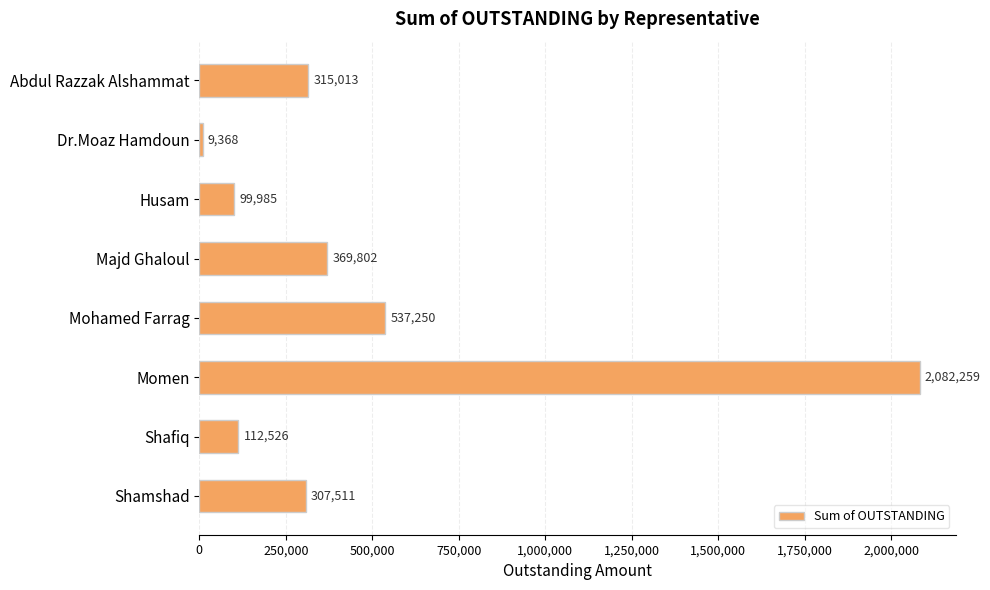

How many data points does each series have?

8